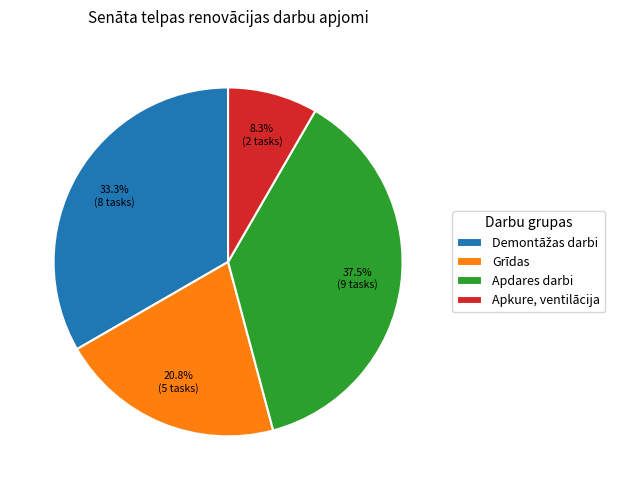

To the nearest percent, what is the average slice percentage?

25%